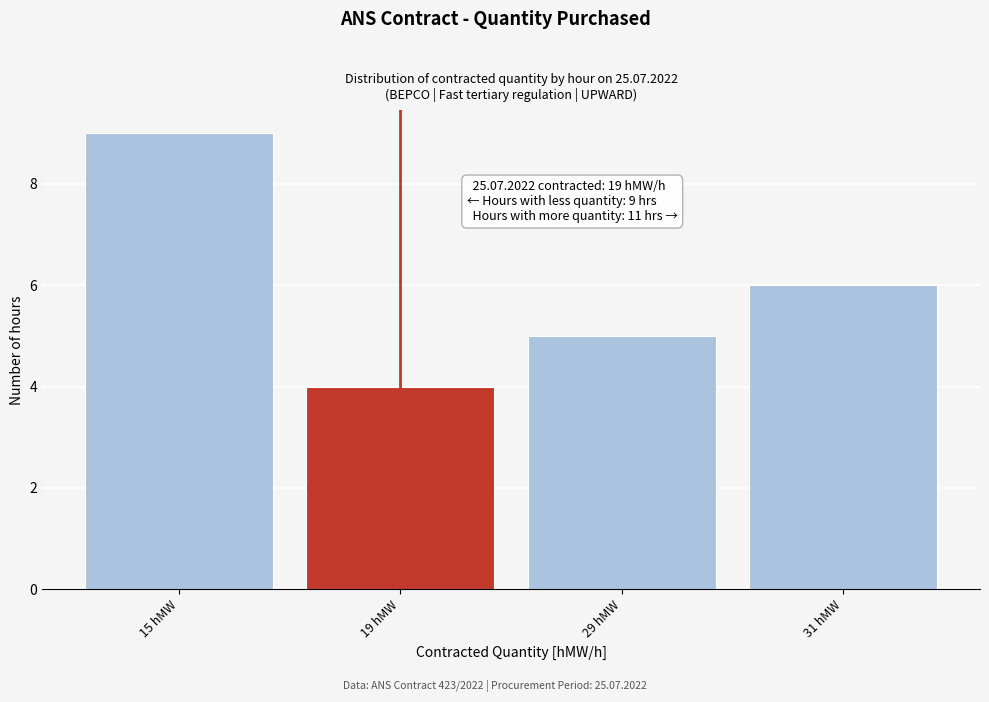

Reading left to right, extract all data points from this chart.

15 hMW=9	19 hMW=4	29 hMW=5	31 hMW=6